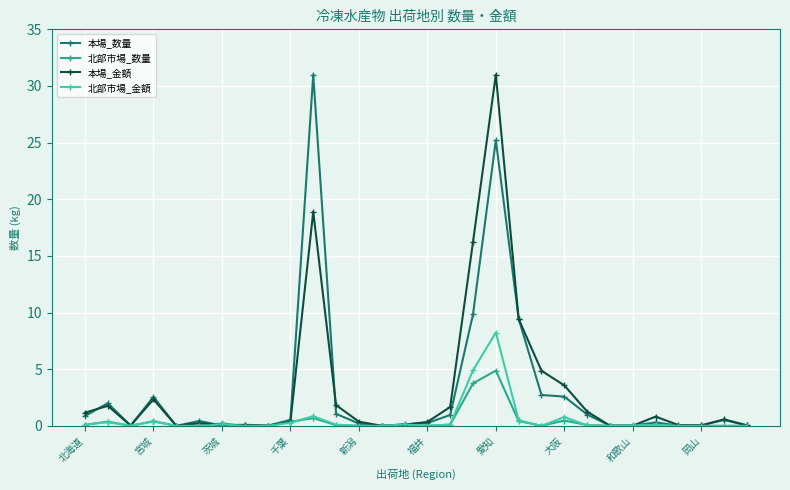

At how many categories does at least one series exceed 12?

3